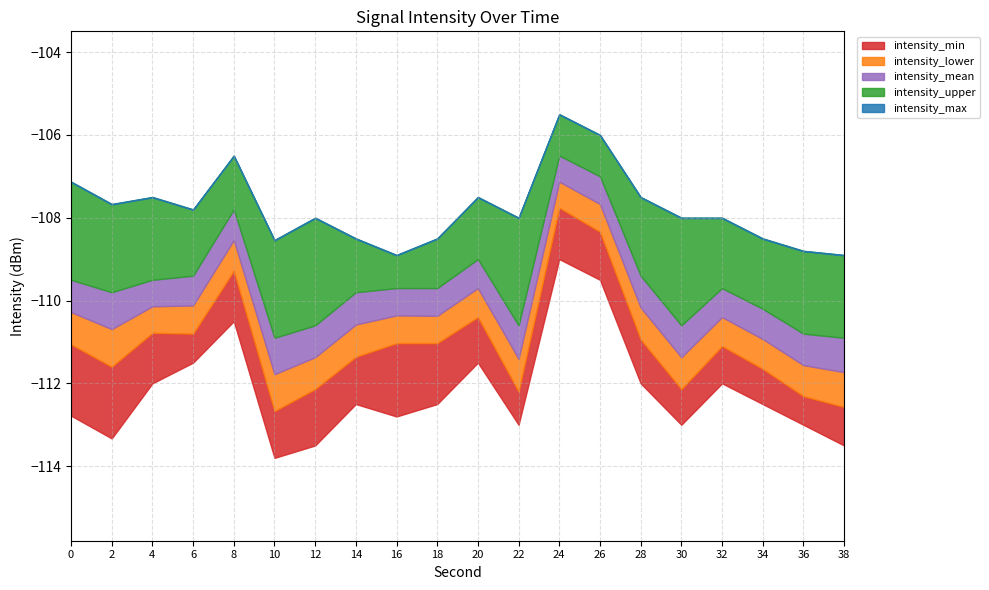

Read the intensity_lower value at 20.

-110.4